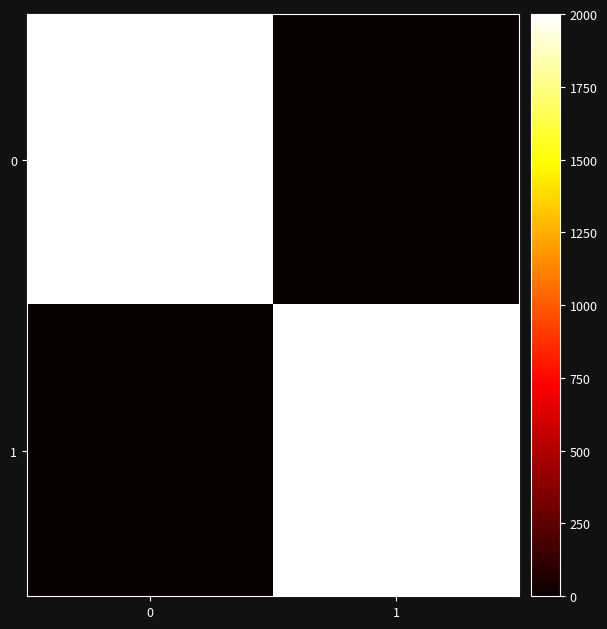

At how many categories does at least one series exceed 1487?

2